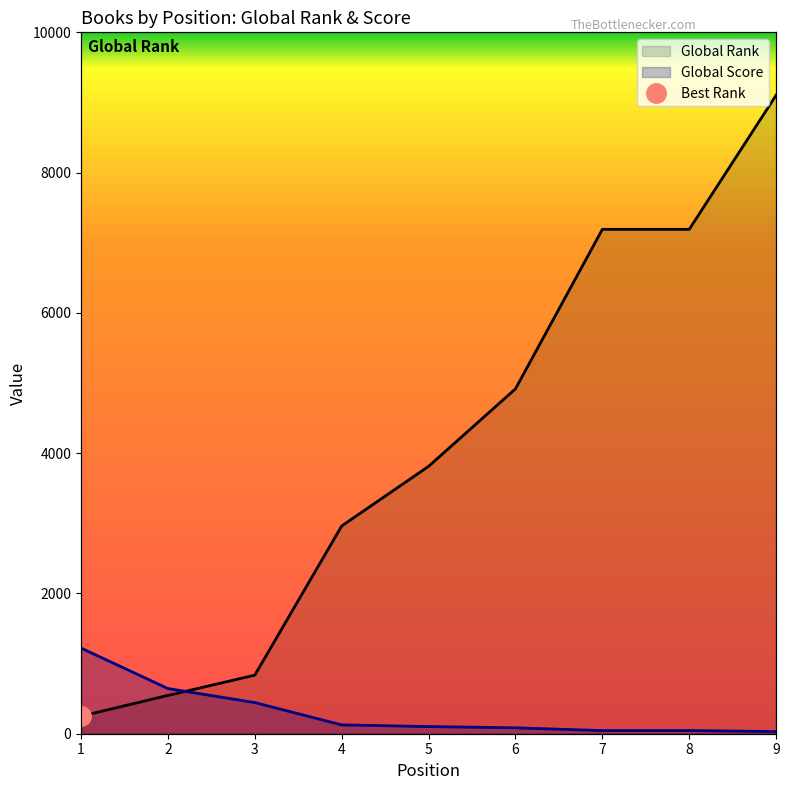

The value of Global Score at 3 is 233. True or false?

False